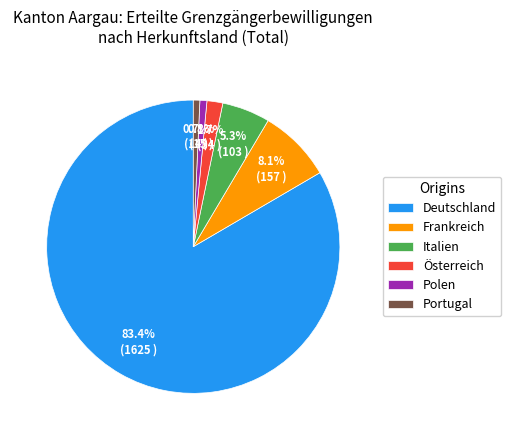

Which slice is the largest?

Deutschland